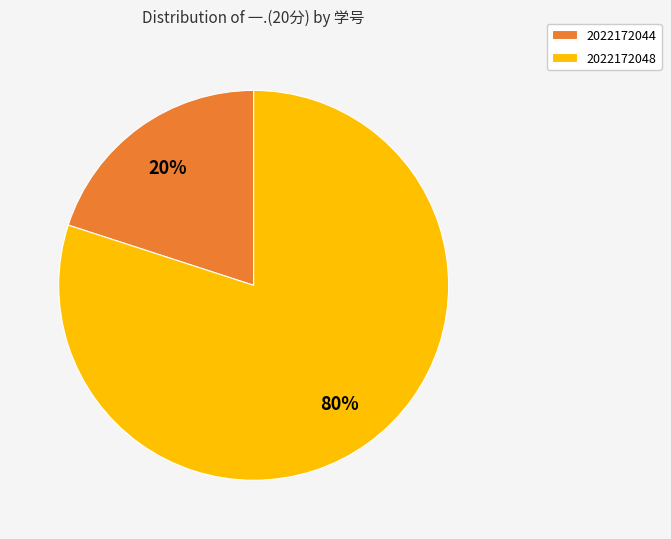

True or false: 2022172048 accounts for 80% of the total.

True